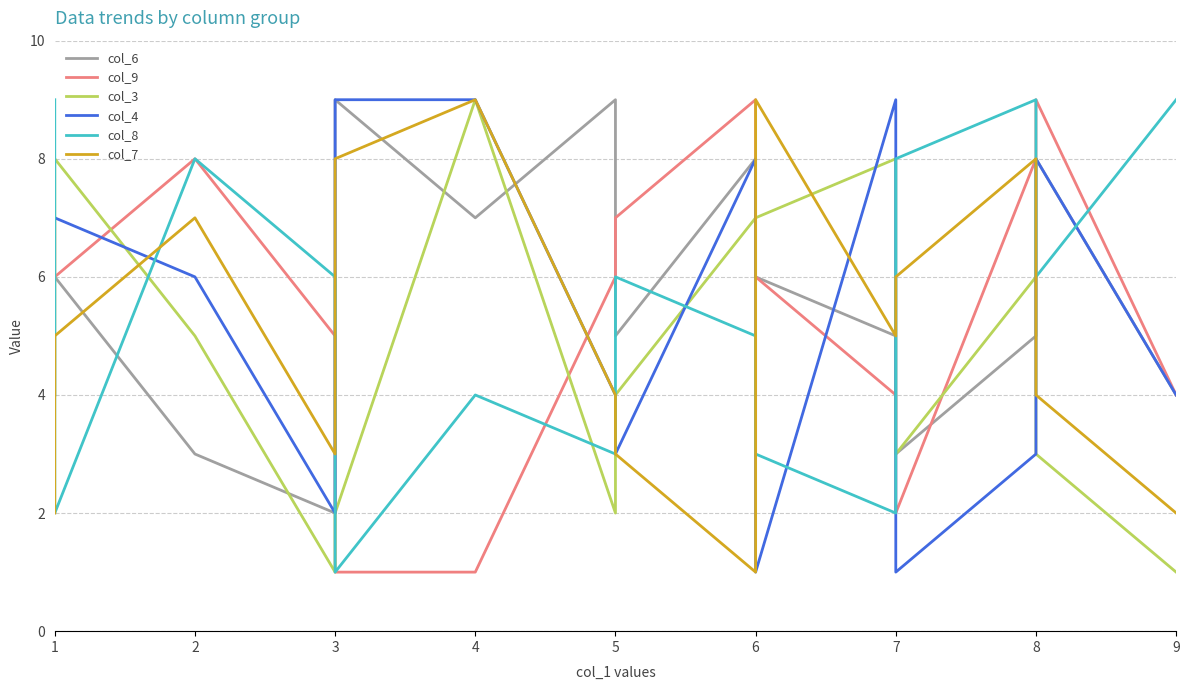

Reading right to left, list all the values displayed in this chart.

col_6: 4	8	5	3	5	6	8	5	9	7	9	2	3	6	4
col_9: 4	9	8	2	4	6	9	7	6	1	1	5	8	6	7
col_3: 1	3	6	3	8	7	7	4	2	9	2	1	5	8	4
col_4: 4	8	3	1	9	1	8	3	4	9	9	2	6	7	7
col_8: 9	6	9	8	2	3	5	6	3	4	1	6	8	2	9
col_7: 2	4	8	6	5	9	1	3	4	9	8	3	7	5	2